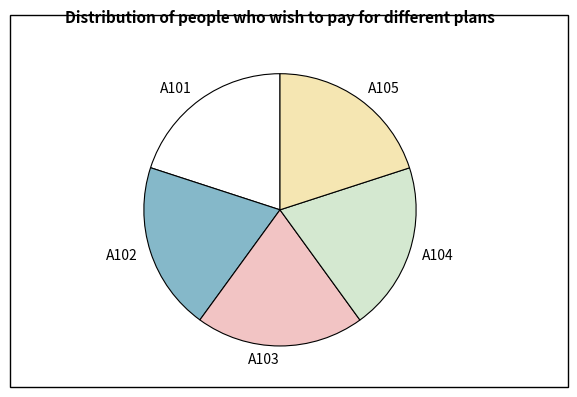

Count the number of slices in the pie.

5